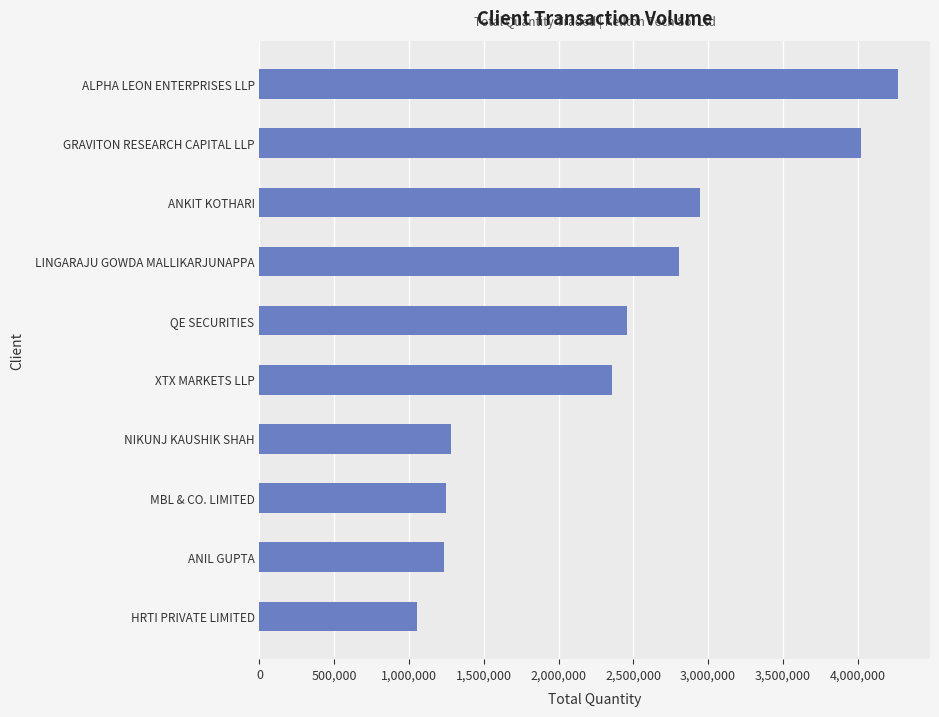

Between XTX MARKETS LLP and HRTI PRIVATE LIMITED, which is larger?

XTX MARKETS LLP